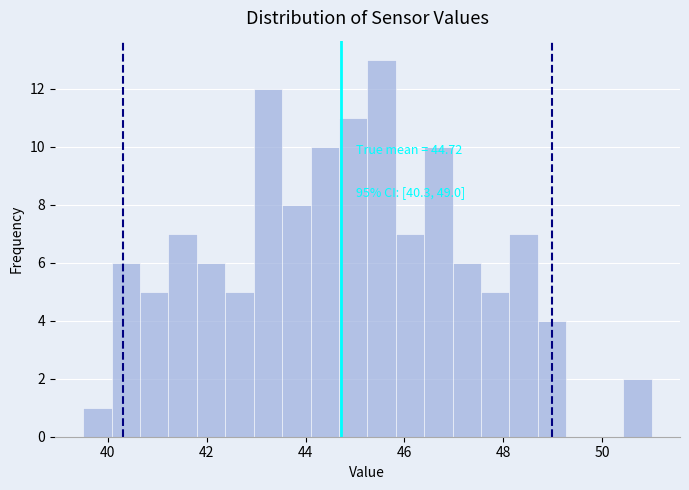

Read against the x-axis, roughly where is the centre of the tallest bar?

45.6